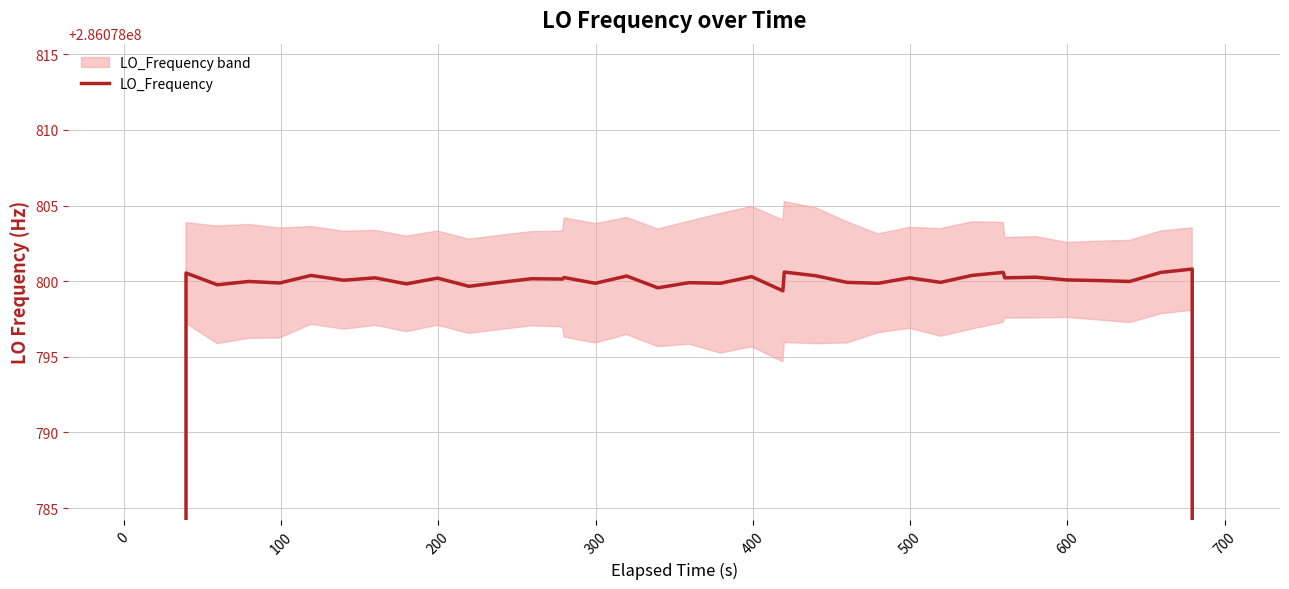

How many lines are shown in the chart?

1